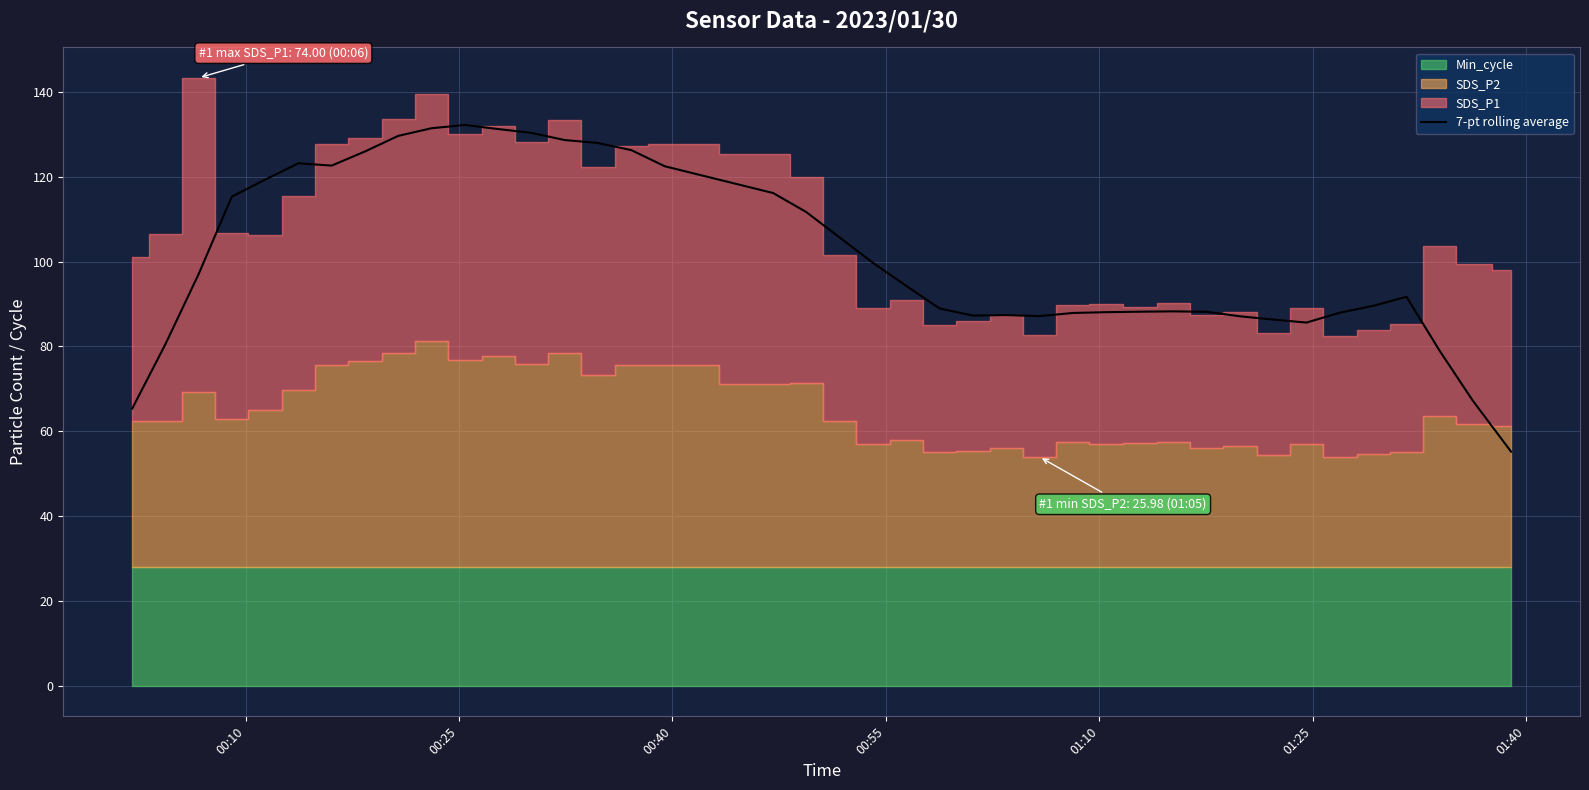

What is the maximum value for 7-pt rolling average?

132.2